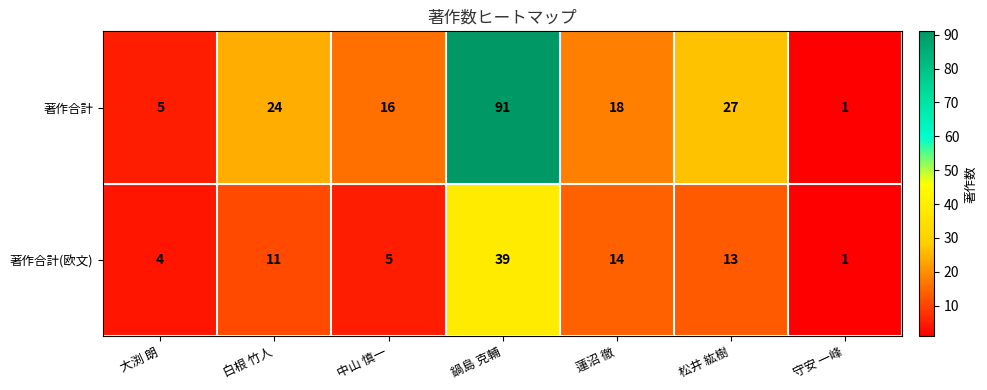

Count the number of categories in the chart.

7